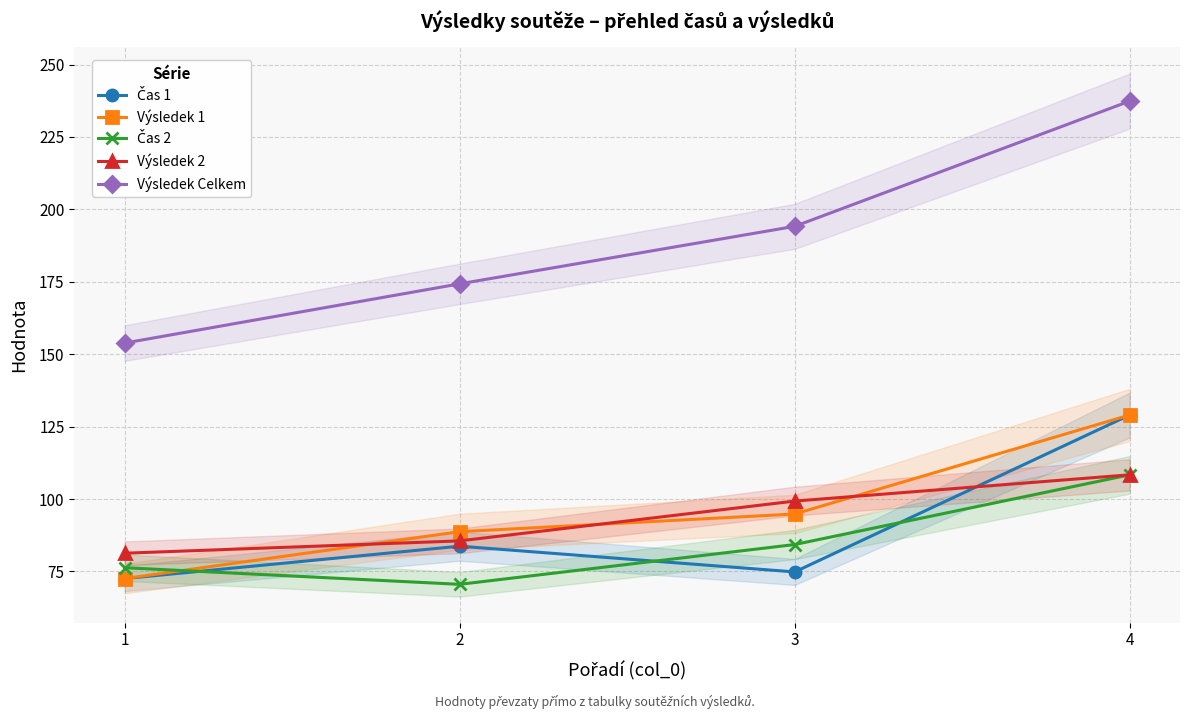

Is it true that Výsledek Celkem equals 194.1 at 3?

True